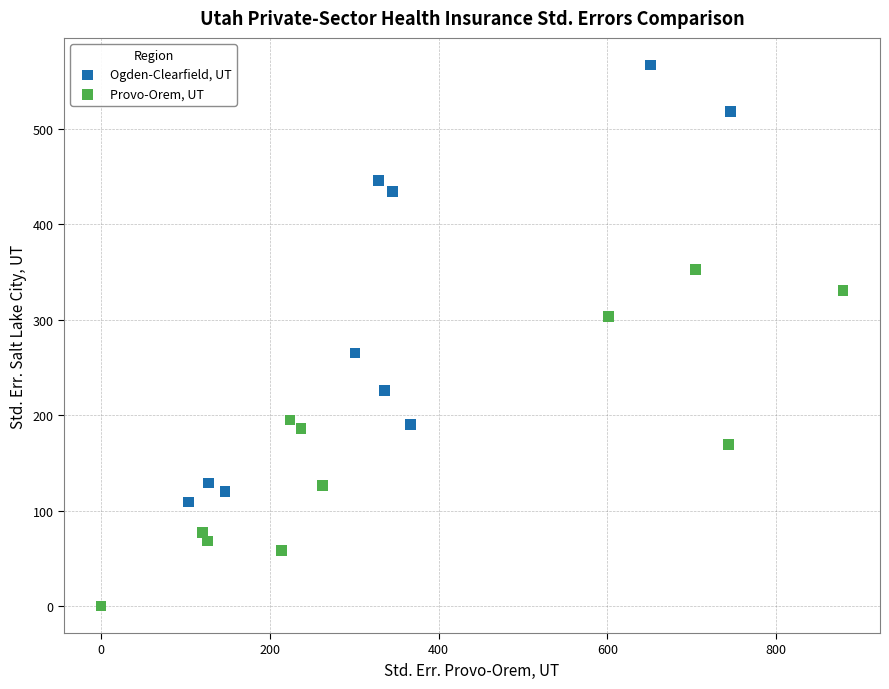

Which series contains the highest Y value?

Ogden-Clearfield, UT